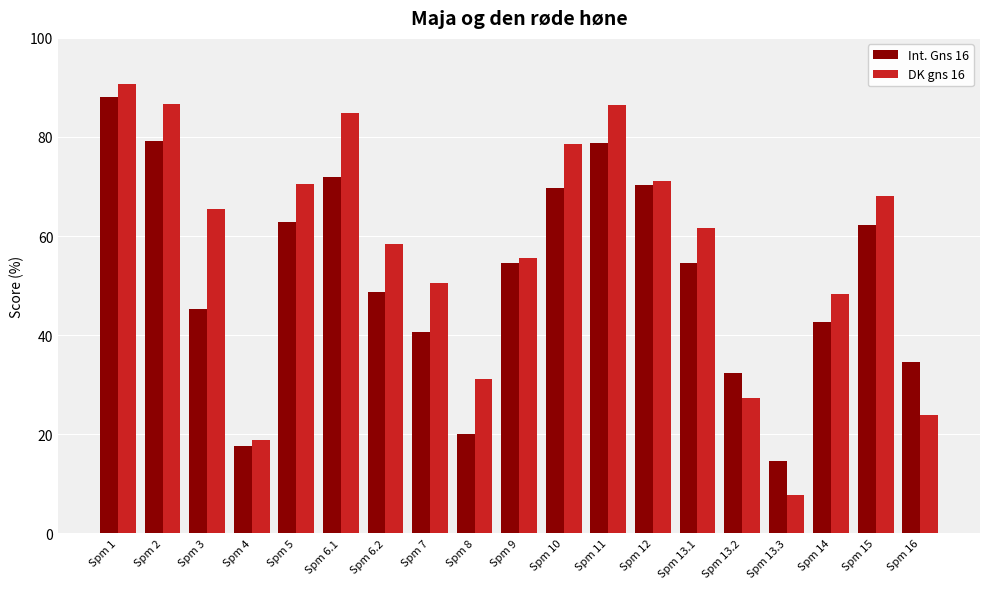

What is the difference between the Int. Gns 16 values at Spm 5 and Spm 12?

7.5